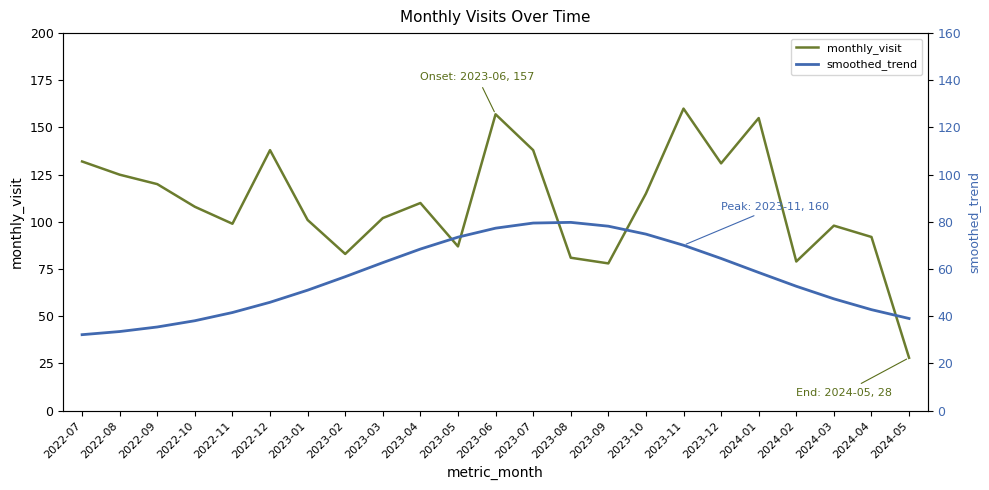

At how many categories does at least one series exceed 138?

3